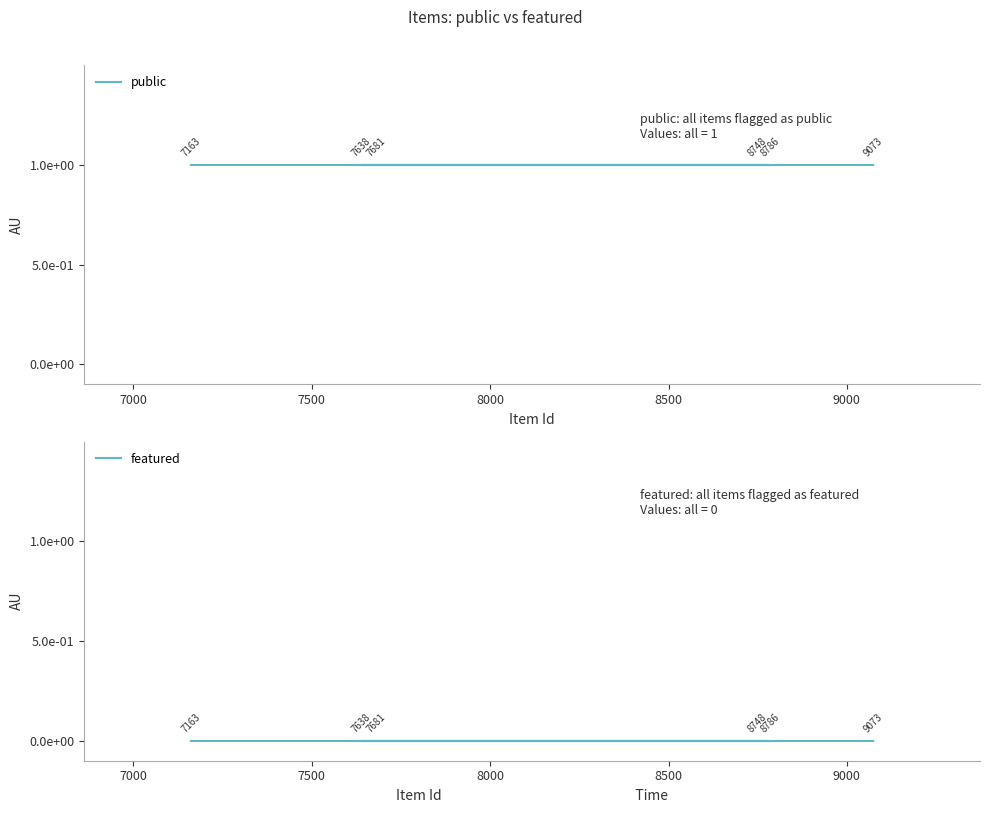

True or false: public has a value of 2 at 7000.

False